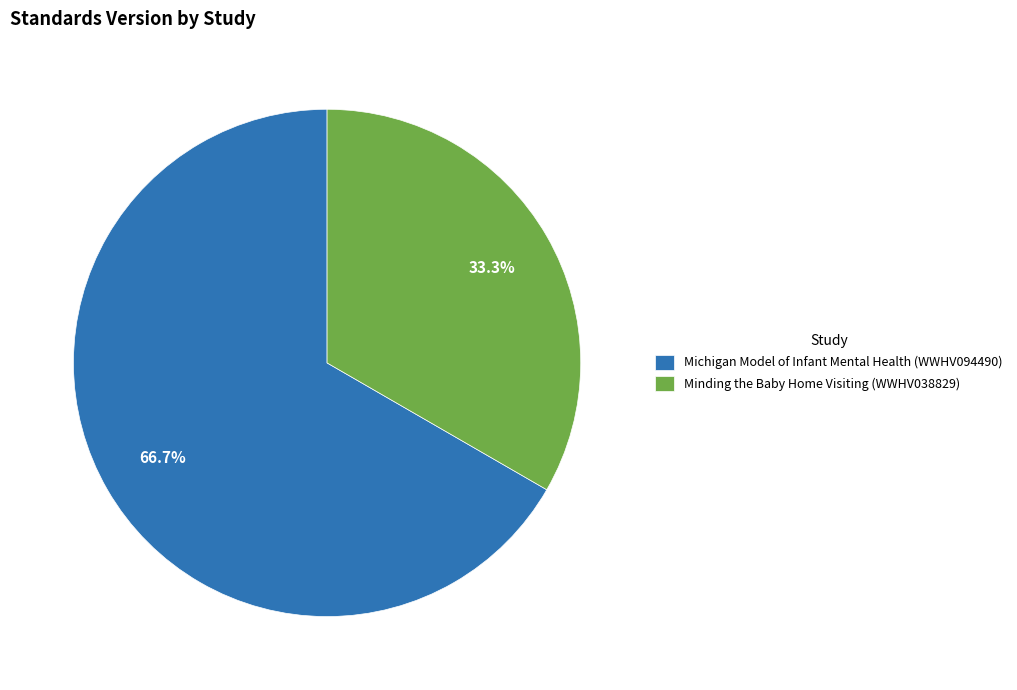

True or false: Minding the Baby Home Visiting (WWHV038829) accounts for 33% of the total.

True